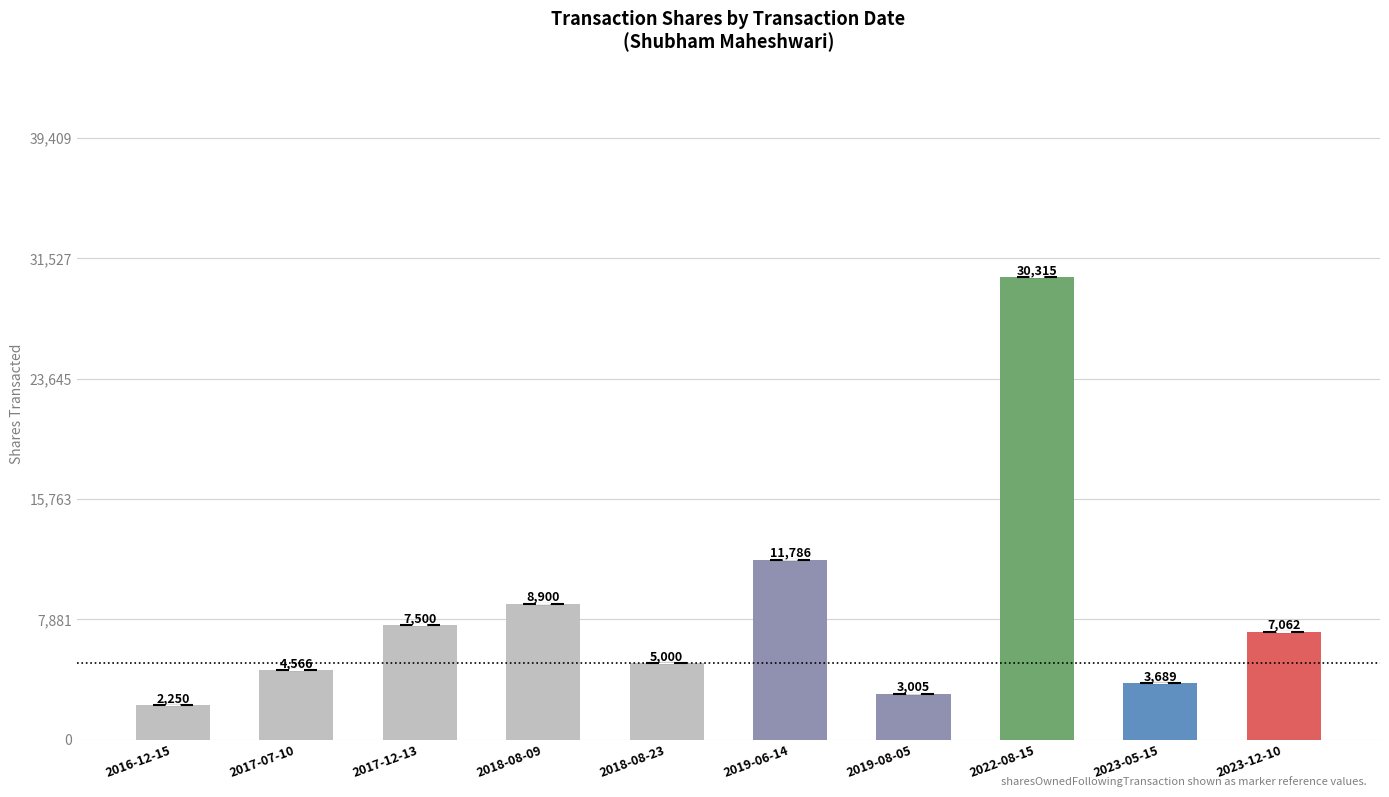

True or false: the data shows 3005 at 2019-08-05.

True